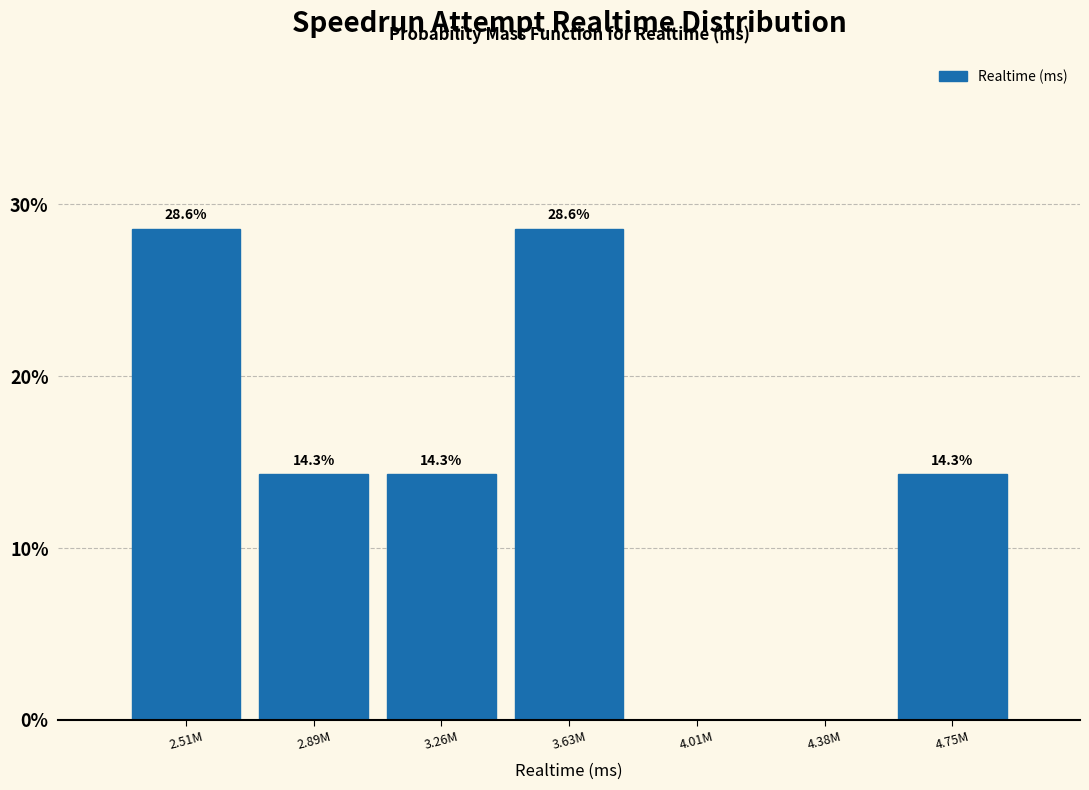

Reading left to right, transcribe all the data shown in this chart.

2.51M=28.6	2.89M=14.3	3.26M=14.3	3.63M=28.6	4.01M=0.0	4.38M=0.0	4.75M=14.3